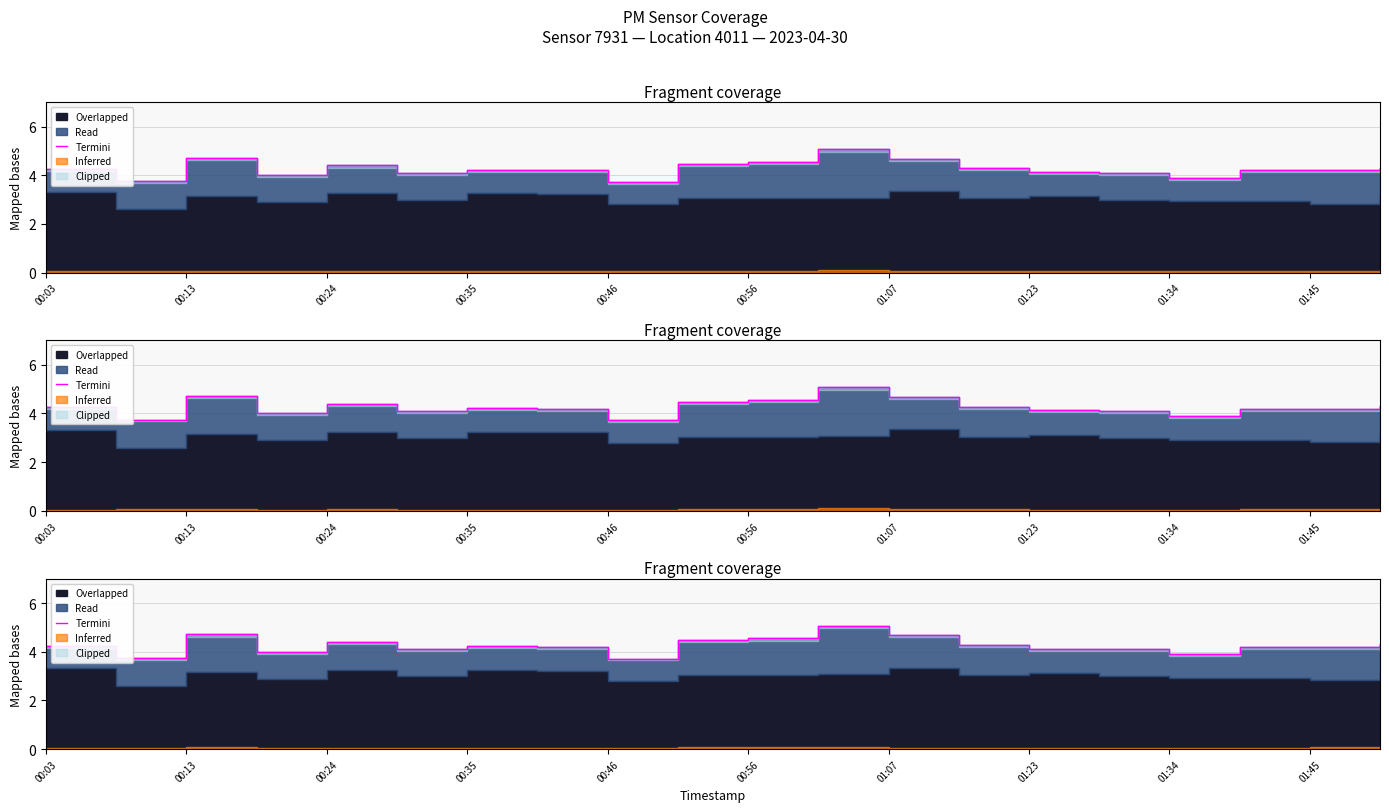

What is the greatest value displayed?

5.1